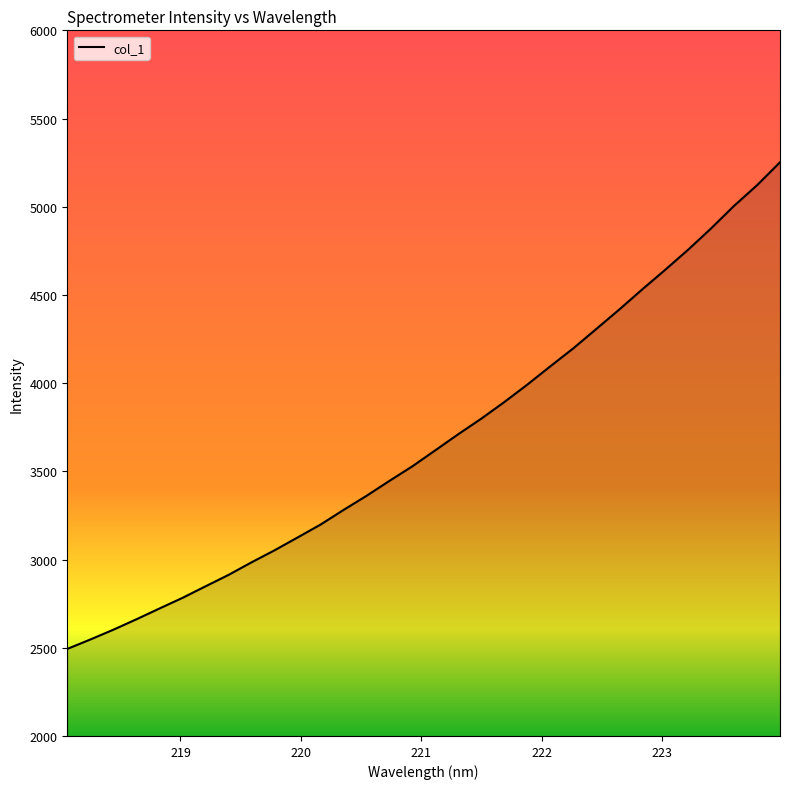

Reading left to right, what are all the values shown in this chart?

2493.5	2546.7	2602.2	2661.2	2722.3	2782.5	2847.9	2912.6	2983.9	3052.1	3124.6	3197.8	3280.7	3360.8	3445.9	3528.6	3619.7	3710.9	3799.0	3892.9	3991.8	4095.4	4197.3	4306.9	4417.2	4531.3	4642.5	4756.4	4877.3	5005.2	5122.0	5252.1